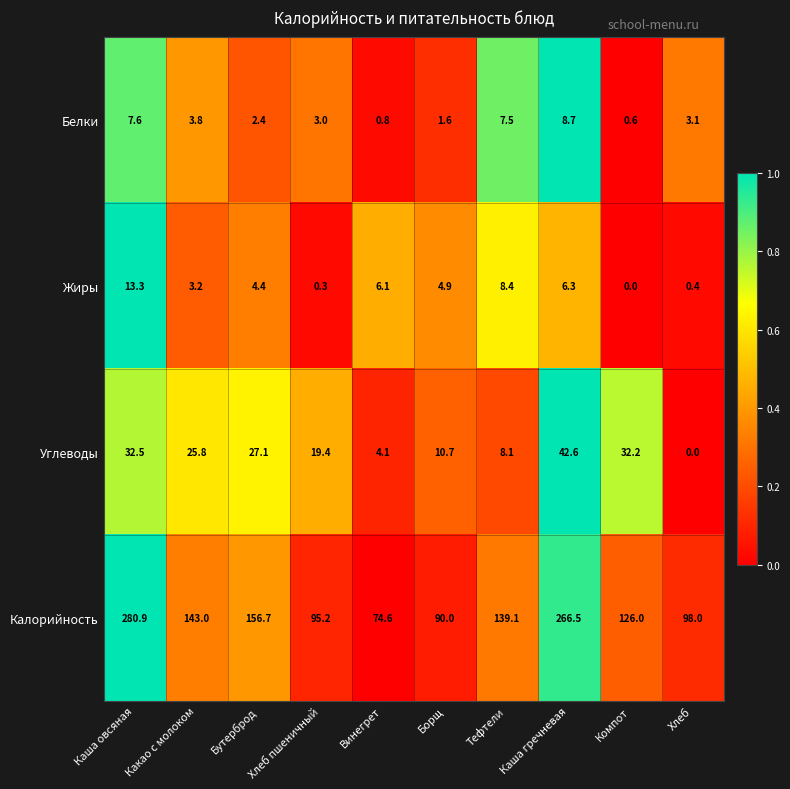

List the series in order of their peak value, highest first.

Калорийность, Углеводы, Жиры, Белки